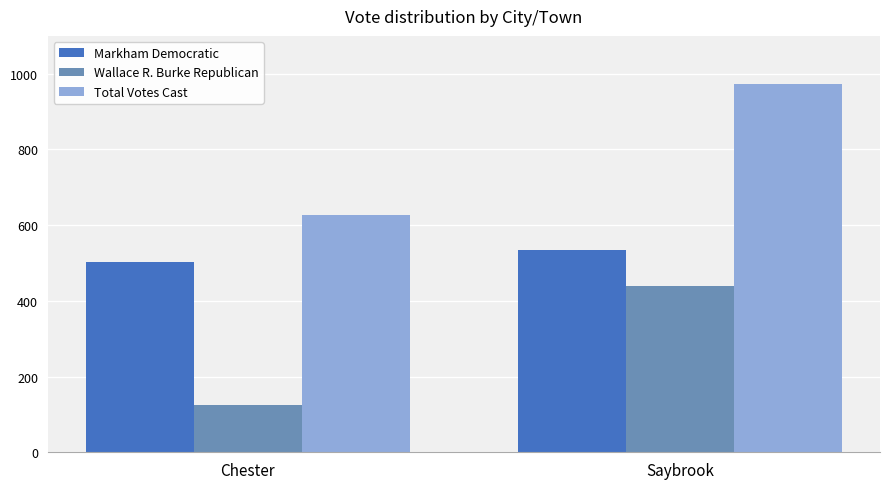

At which label does Wallace R. Burke Republican reach its peak?

Saybrook